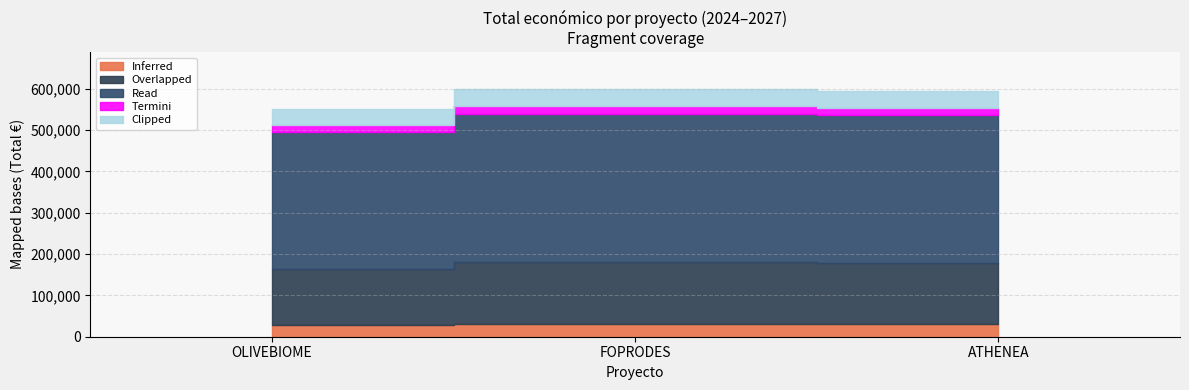

How many values exceed 595436?

1